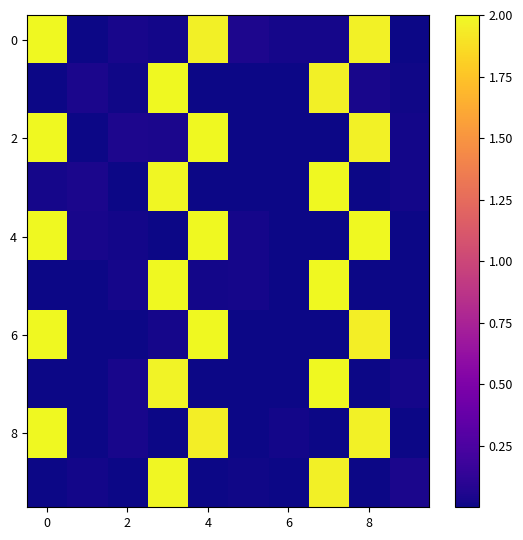

Which series has the largest total across all categories?

row_0